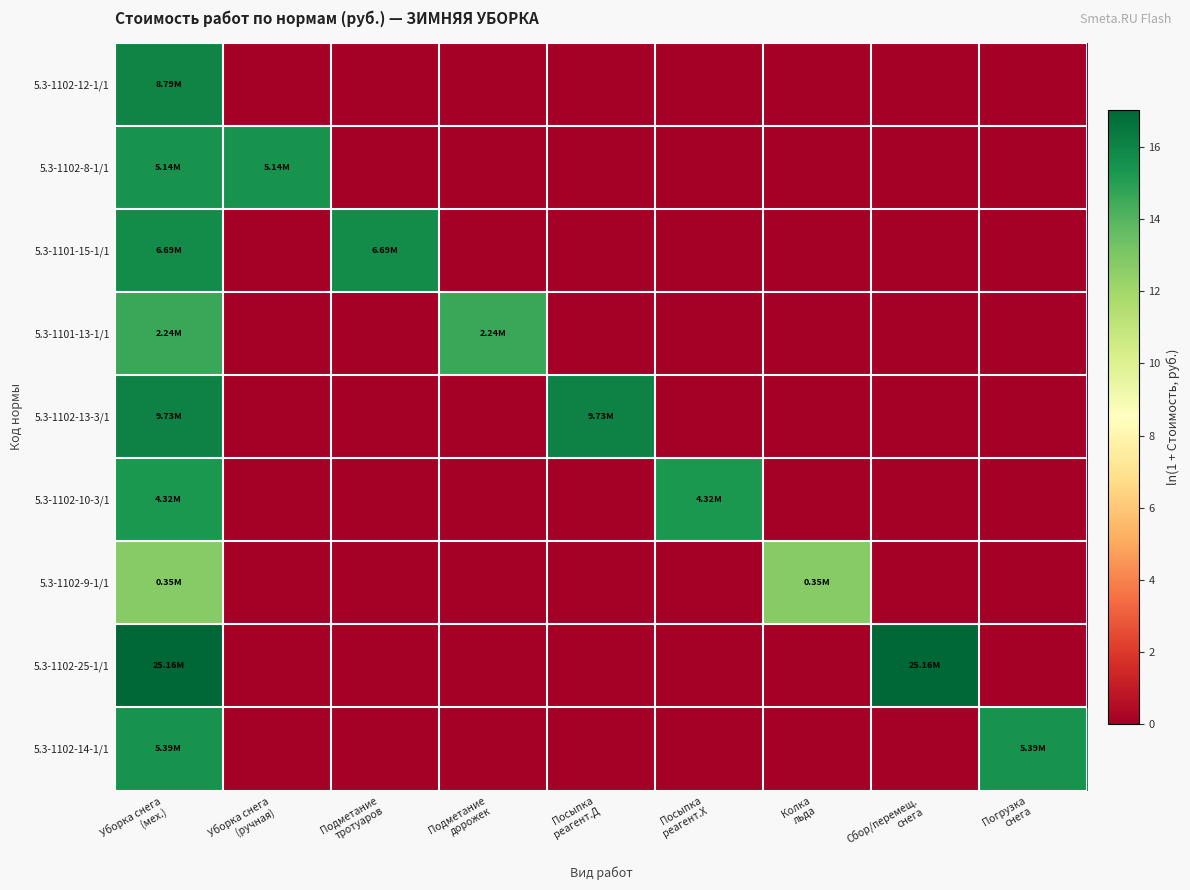

Reading right to left, what are all the values shown in this chart?

5.3-1102-12-1/1: Погрузка
снега=0.0	Сбор/перемещ.
снега=0.0	Колка
льда=0.0	Посыпка
реагент.Х=0.0	Посыпка
реагент.Д=0.0	Подметание
дорожек=0.0	Подметание
тротуаров=0.0	Уборка снега
(ручная)=0.0	Уборка снега
(мех.)=16.0
5.3-1102-8-1/1: Погрузка
снега=0.0	Сбор/перемещ.
снега=0.0	Колка
льда=0.0	Посыпка
реагент.Х=0.0	Посыпка
реагент.Д=0.0	Подметание
дорожек=0.0	Подметание
тротуаров=0.0	Уборка снега
(ручная)=15.5	Уборка снега
(мех.)=15.5
5.3-1101-15-1/1: Погрузка
снега=0.0	Сбор/перемещ.
снега=0.0	Колка
льда=0.0	Посыпка
реагент.Х=0.0	Посыпка
реагент.Д=0.0	Подметание
дорожек=0.0	Подметание
тротуаров=15.7	Уборка снега
(ручная)=0.0	Уборка снега
(мех.)=15.7
5.3-1101-13-1/1: Погрузка
снега=0.0	Сбор/перемещ.
снега=0.0	Колка
льда=0.0	Посыпка
реагент.Х=0.0	Посыпка
реагент.Д=0.0	Подметание
дорожек=14.6	Подметание
тротуаров=0.0	Уборка снега
(ручная)=0.0	Уборка снега
(мех.)=14.6
5.3-1102-13-3/1: Погрузка
снега=0.0	Сбор/перемещ.
снега=0.0	Колка
льда=0.0	Посыпка
реагент.Х=0.0	Посыпка
реагент.Д=16.1	Подметание
дорожек=0.0	Подметание
тротуаров=0.0	Уборка снега
(ручная)=0.0	Уборка снега
(мех.)=16.1
5.3-1102-10-3/1: Погрузка
снега=0.0	Сбор/перемещ.
снега=0.0	Колка
льда=0.0	Посыпка
реагент.Х=15.3	Посыпка
реагент.Д=0.0	Подметание
дорожек=0.0	Подметание
тротуаров=0.0	Уборка снега
(ручная)=0.0	Уборка снега
(мех.)=15.3
5.3-1102-9-1/1: Погрузка
снега=0.0	Сбор/перемещ.
снега=0.0	Колка
льда=12.8	Посыпка
реагент.Х=0.0	Посыпка
реагент.Д=0.0	Подметание
дорожек=0.0	Подметание
тротуаров=0.0	Уборка снега
(ручная)=0.0	Уборка снега
(мех.)=12.8
5.3-1102-25-1/1: Погрузка
снега=0.0	Сбор/перемещ.
снега=17.0	Колка
льда=0.0	Посыпка
реагент.Х=0.0	Посыпка
реагент.Д=0.0	Подметание
дорожек=0.0	Подметание
тротуаров=0.0	Уборка снега
(ручная)=0.0	Уборка снега
(мех.)=17.0
5.3-1102-14-1/1: Погрузка
снега=15.5	Сбор/перемещ.
снега=0.0	Колка
льда=0.0	Посыпка
реагент.Х=0.0	Посыпка
реагент.Д=0.0	Подметание
дорожек=0.0	Подметание
тротуаров=0.0	Уборка снега
(ручная)=0.0	Уборка снега
(мех.)=15.5